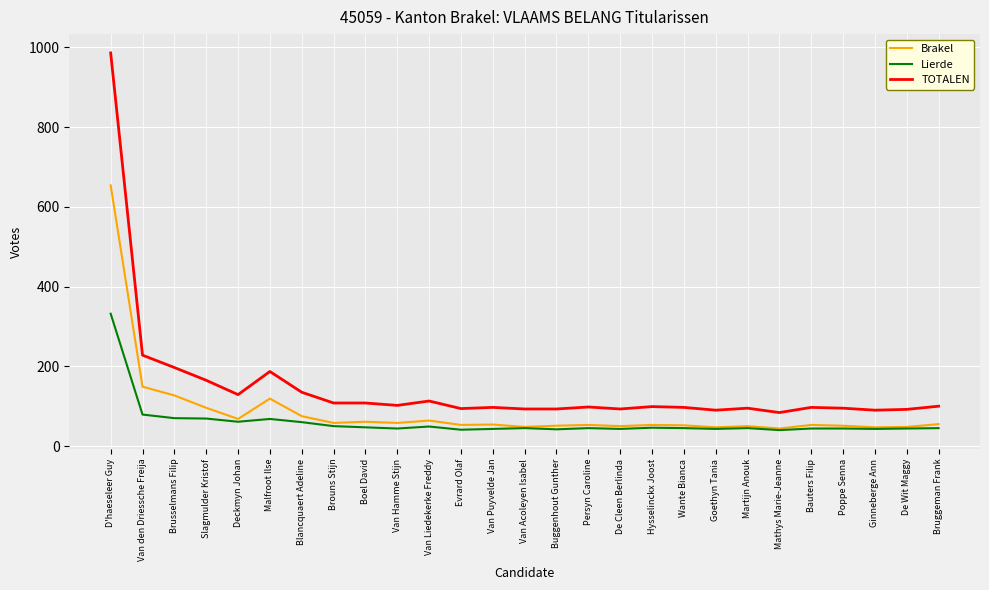

The Brakel series shows 206 at Van den Driessche Freija. True or false?

False